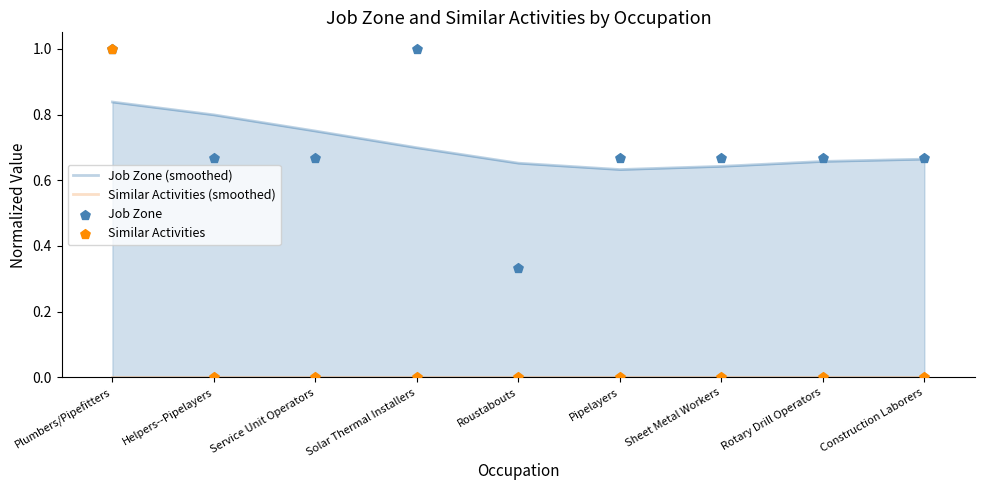

Which series has the widest spread of Y values?

Similar Activities